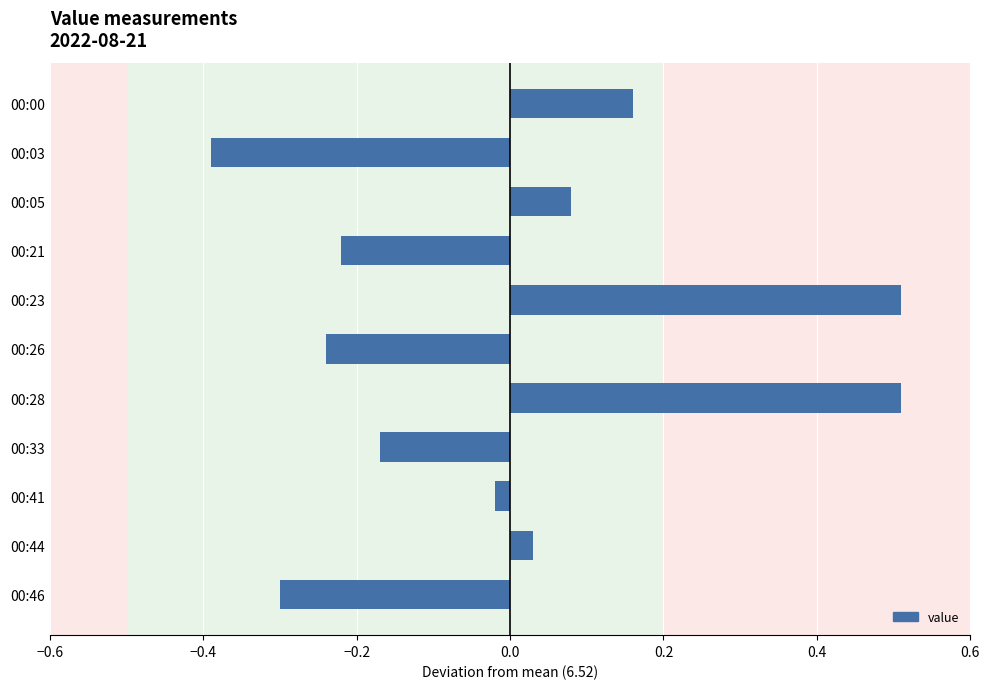

How many positive values are there?

5